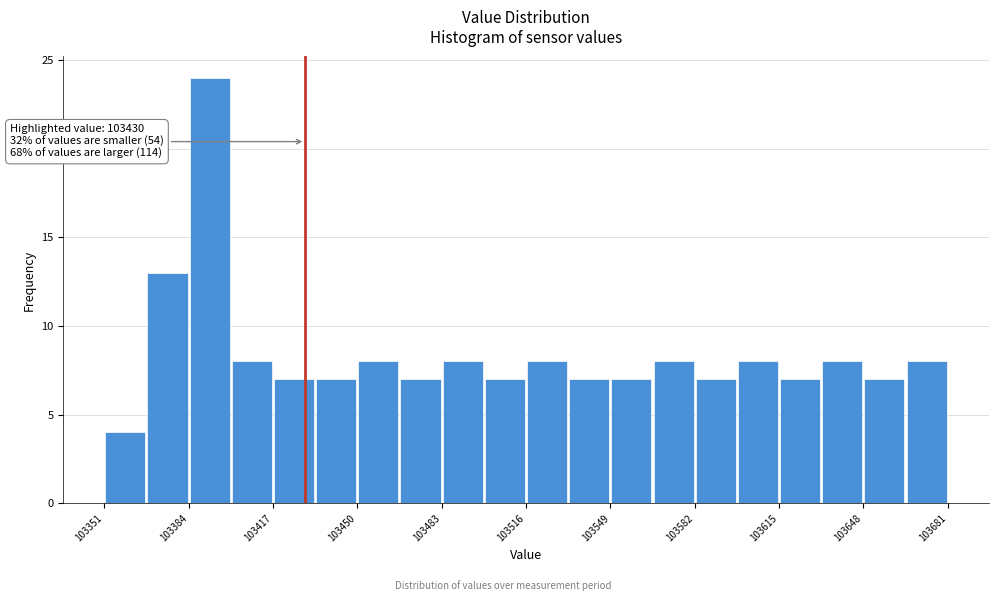

Read against the x-axis, roughly where is the centre of the tallest bar?

103395